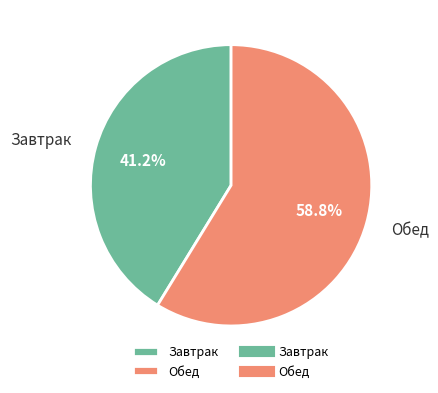

Combined, what portion of the pie is Обед and Завтрак?

100.0%